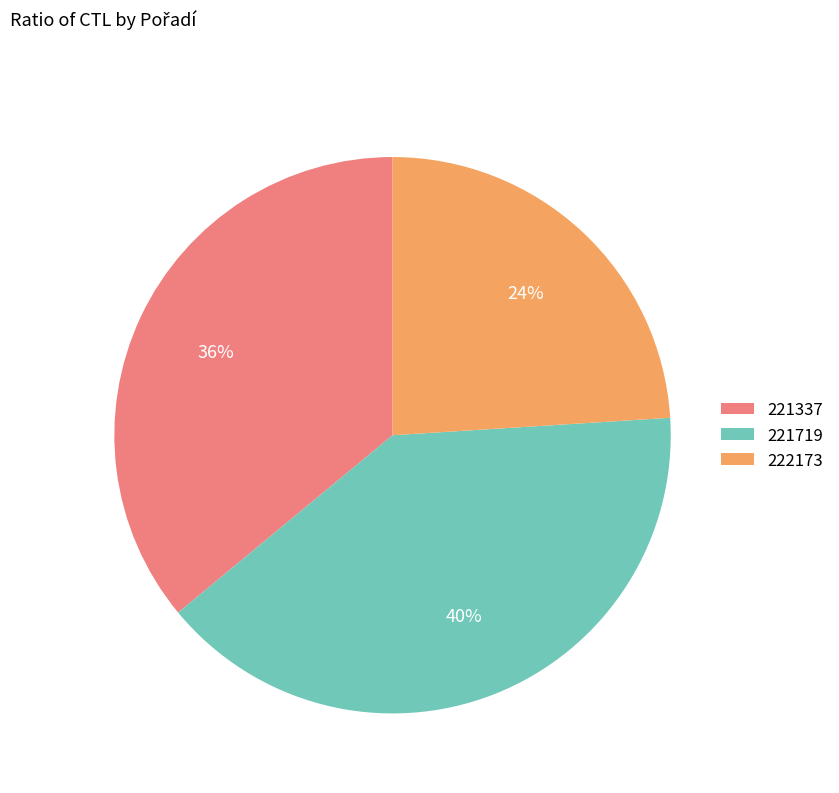

To the nearest percent, what is the difference between the 221719 and 221337 slice percentages?

4%